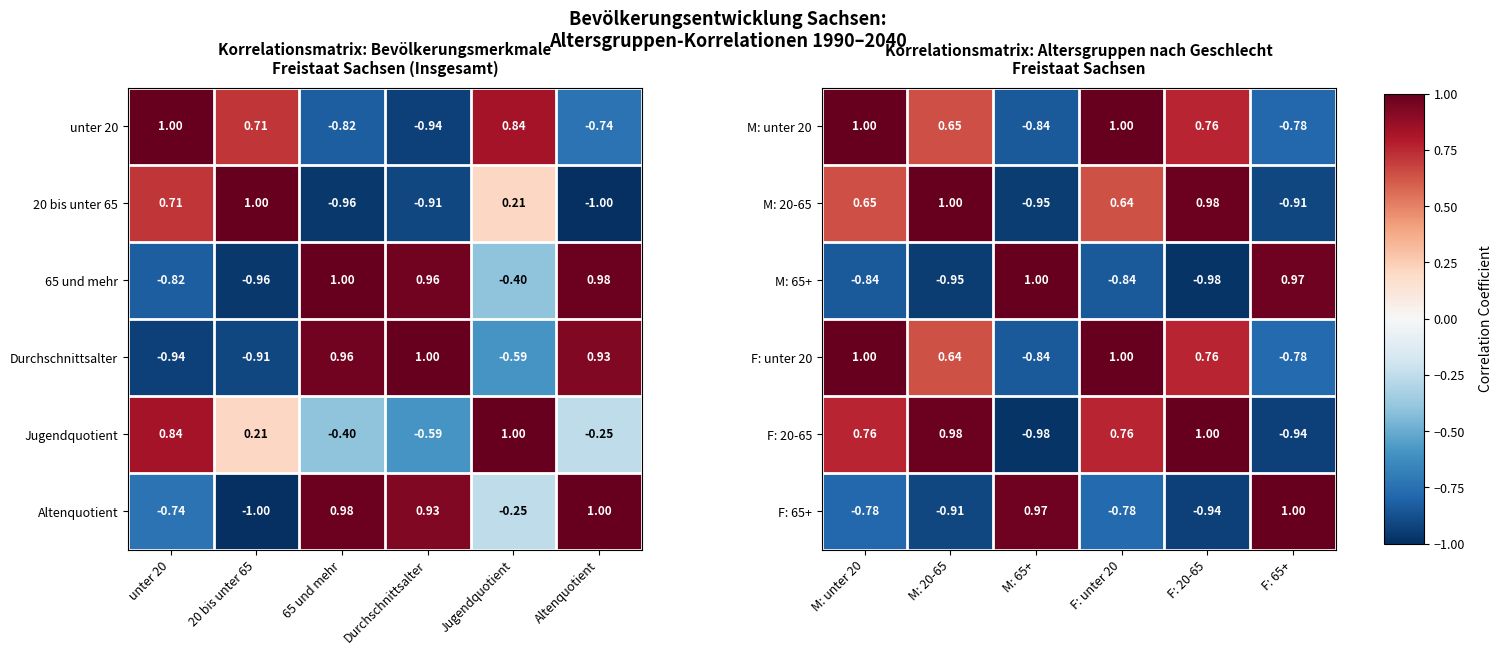

How many values in the M: 65+ series exceed 0?

2